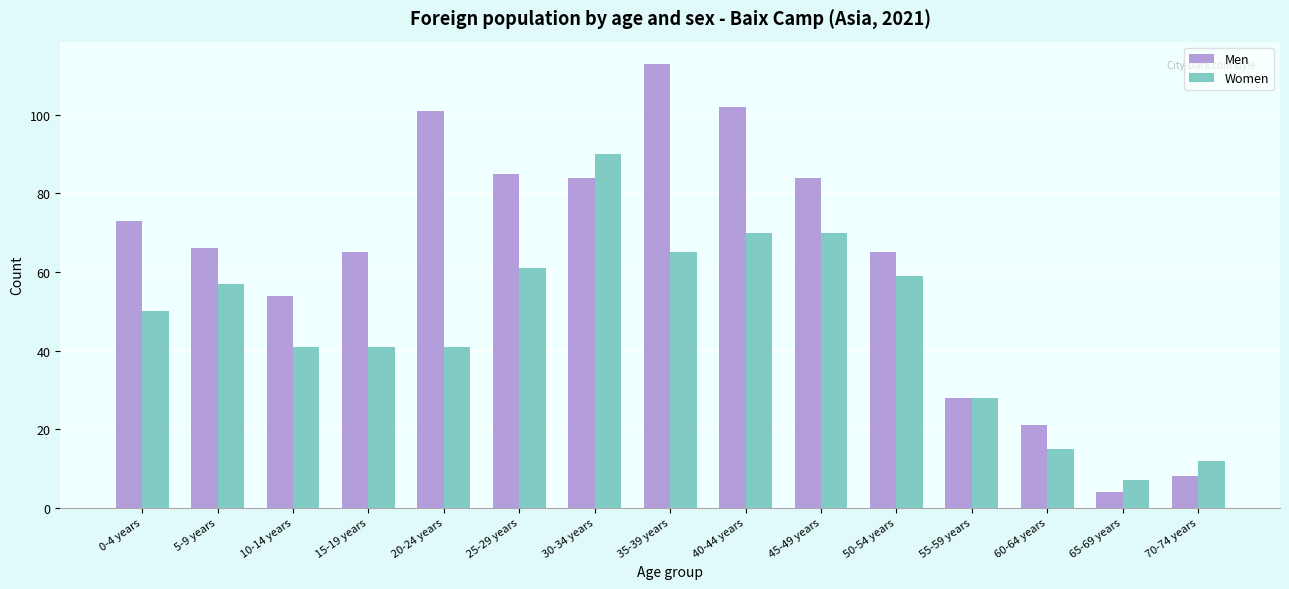

Reading right to left, extract all data points from this chart.

Men: 8	4	21	28	65	84	102	113	84	85	101	65	54	66	73
Women: 12	7	15	28	59	70	70	65	90	61	41	41	41	57	50